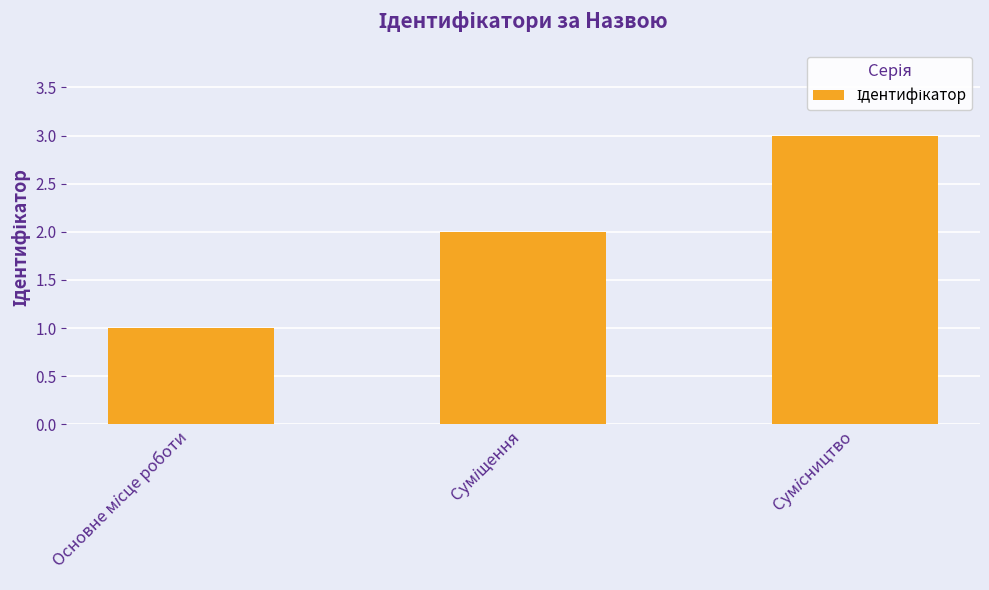

What is the greatest value displayed?

3